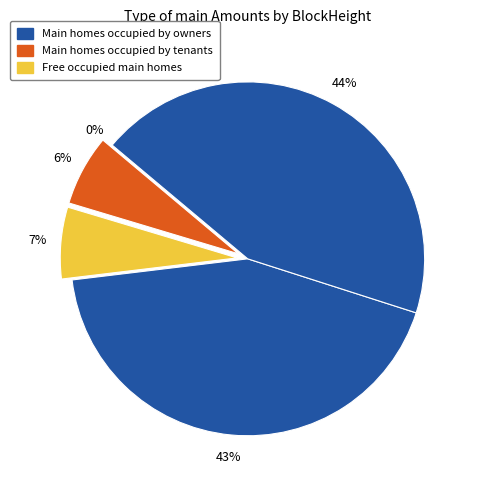

To the nearest percent, what is the average slice percentage?

20%